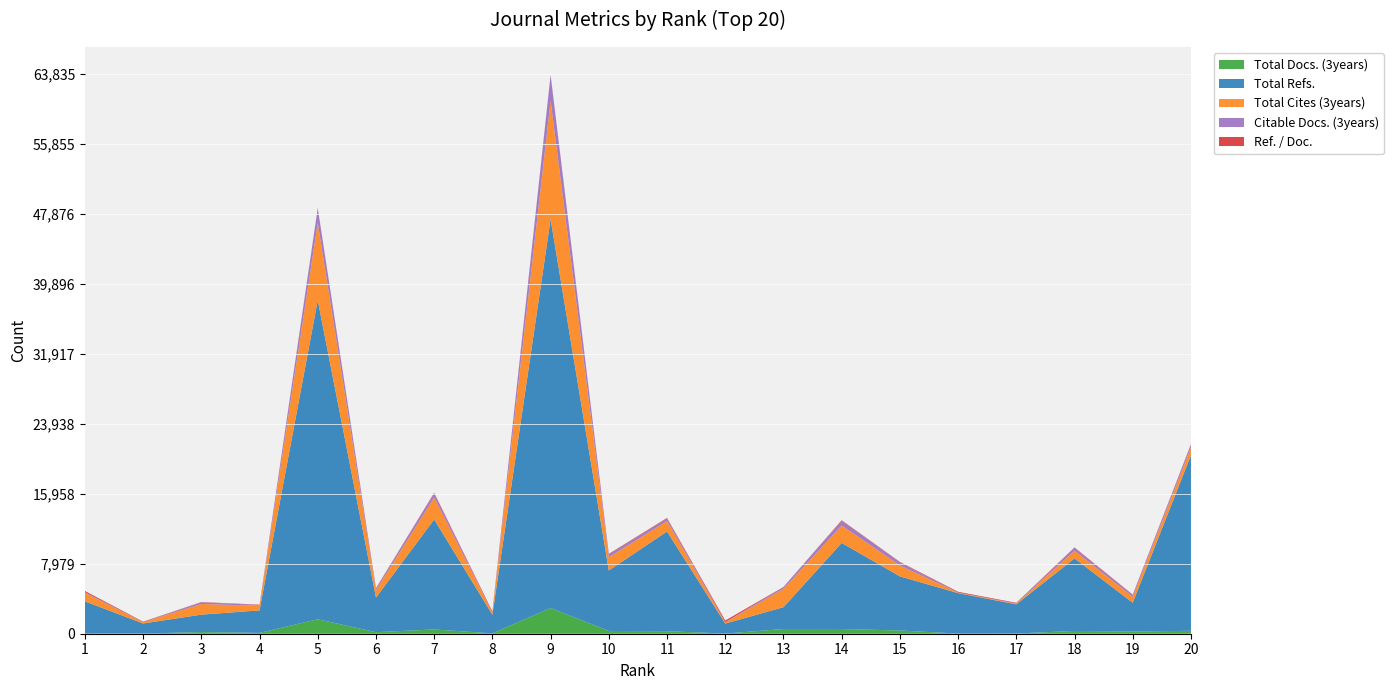

Reading left to right, list all the values displayed in this chart.

Total Docs. (3years): 76	21	190	98	1649	177	487	43	2936	316	288	23	535	538	370	18	27	315	259	331
Total Refs.: 3614	1146	1986	2561	36355	3941	12539	2121	44310	6888	11366	1136	2488	9812	6170	4607	3324	8273	3273	20012
Total Cites (3years): 980	132	1212	531	8837	841	2503	242	13505	1520	1192	131	2096	1996	1249	50	73	872	679	871
Citable Docs. (3years): 76	20	186	92	1626	175	475	0	2895	316	288	23	198	536	346	18	27	314	201	328
Ref. / Doc.: 129	52	36	35	59	53	67	124	51	66	67	189	15	58	52	88	72	63	46	67